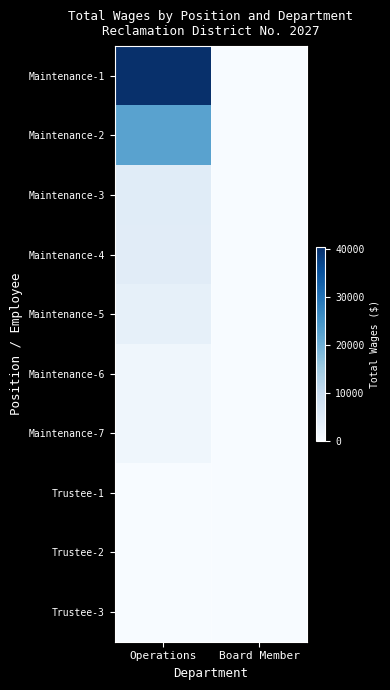

What is the spread (max minus min) of values at Operations?

40511